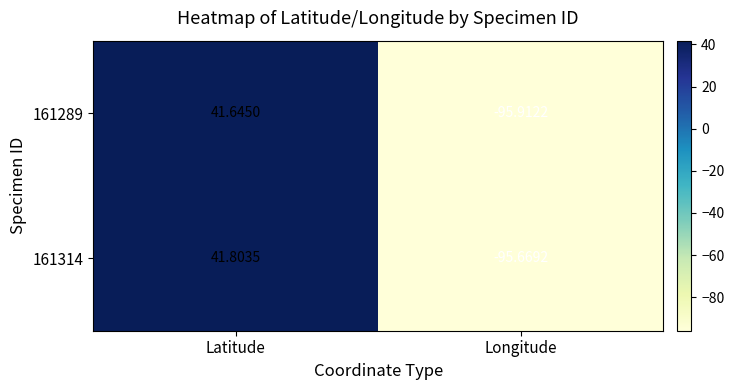

Which category has the highest value in the 161289 series?

Latitude